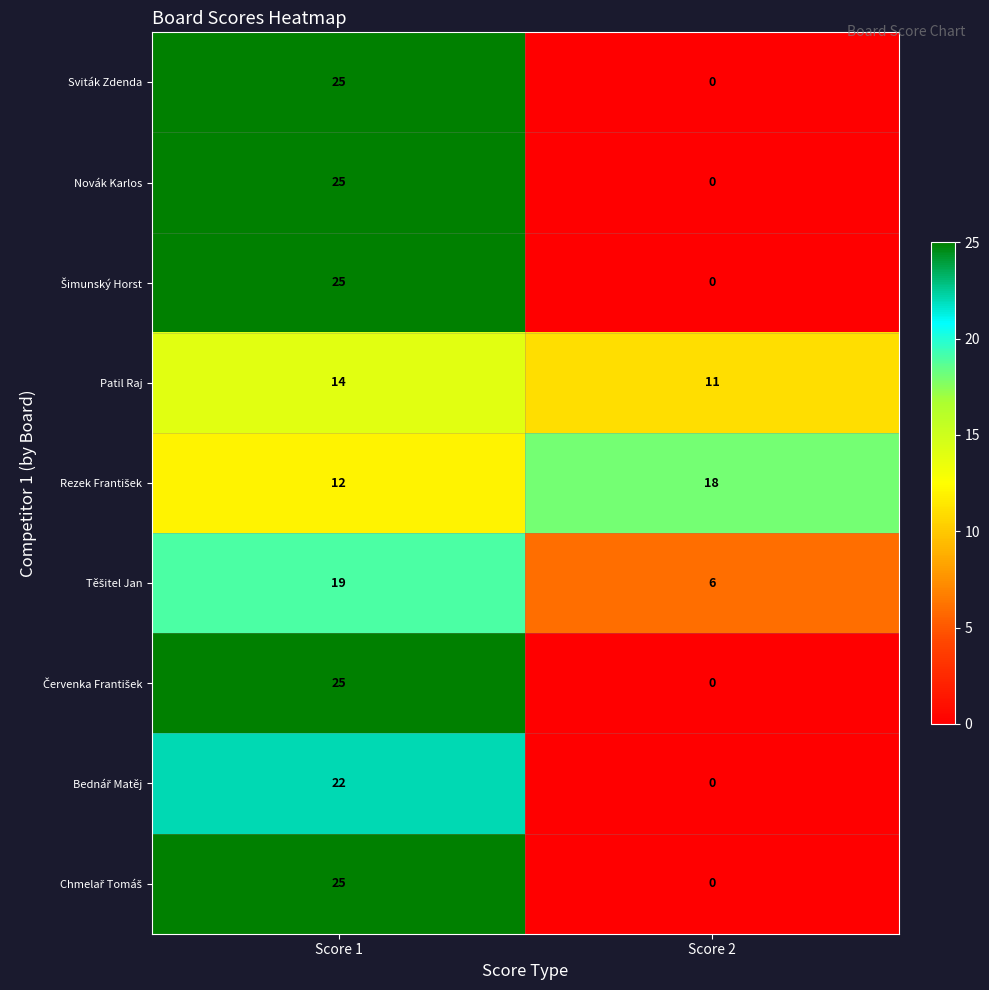

The Sviták Zdenda series shows 8 at Score 2. True or false?

False